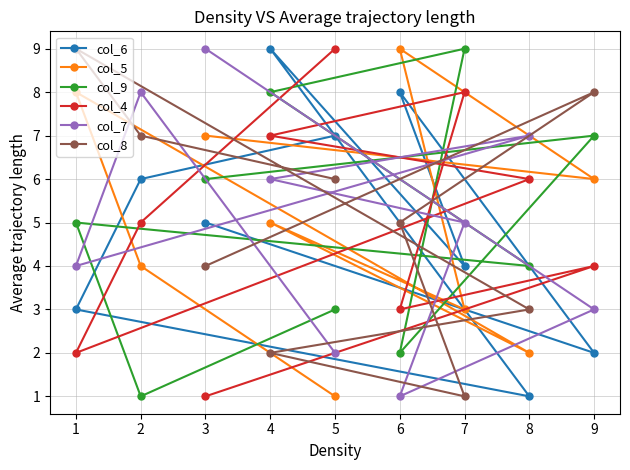

What is the lowest value of the col_5 series?

1